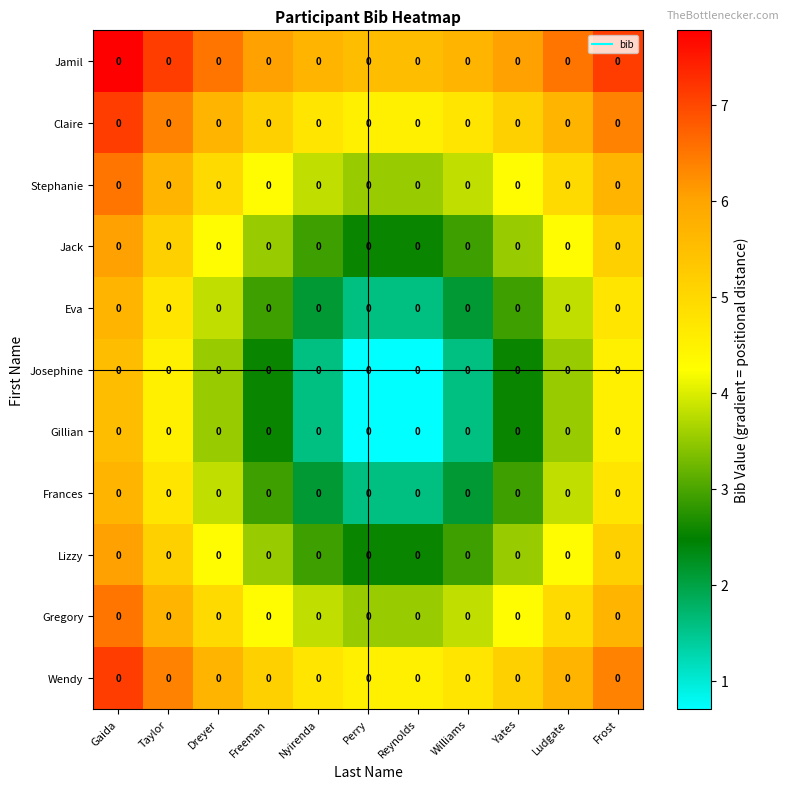

What is the sum of all Gregory values?

51.1